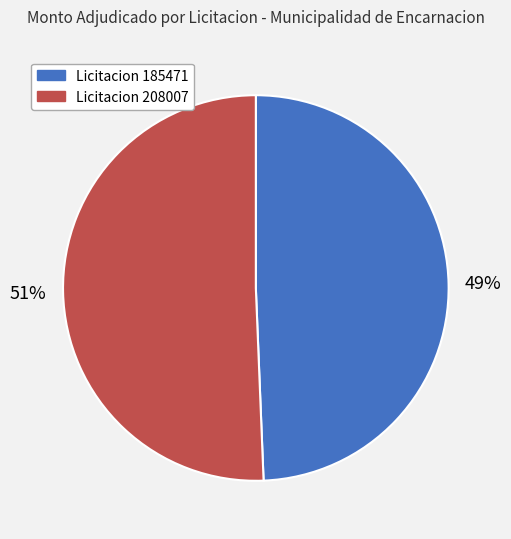

How many segments does this pie chart have?

2